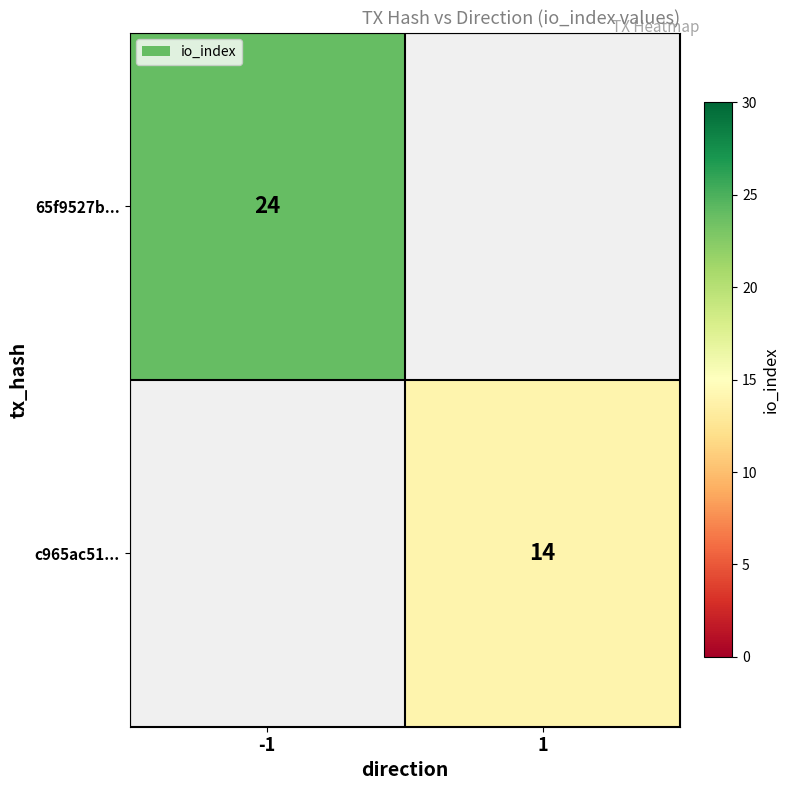

True or false: c965ac51... has a value of 14 at 1.

True